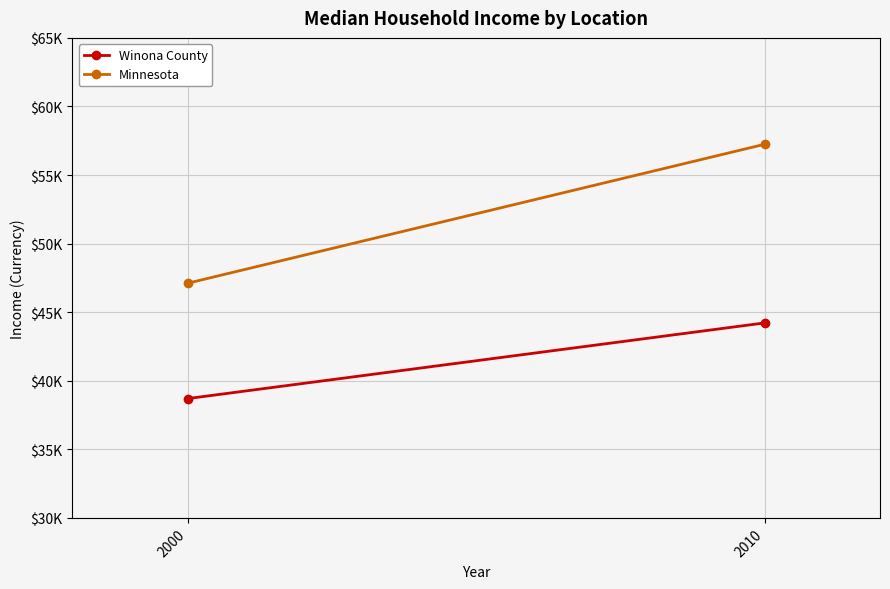

Which series has the widest spread of values?

Minnesota